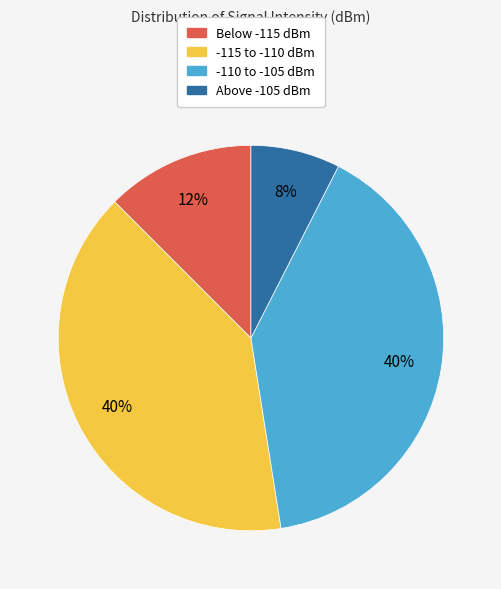

What is the ratio of the value at -110 to -105 dBm to the value at -115 to -110 dBm?

1.0